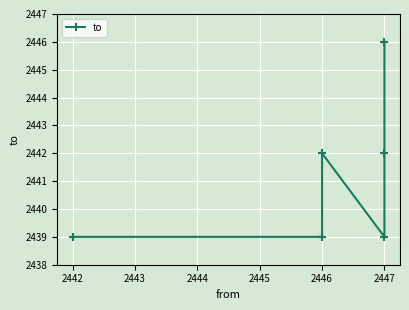

The chart shows a value of 1488 at 2447. True or false?

False